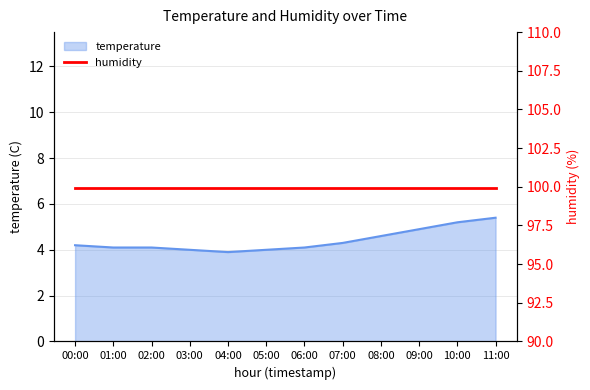

What is the label of the 3rd point from the left?

02:00